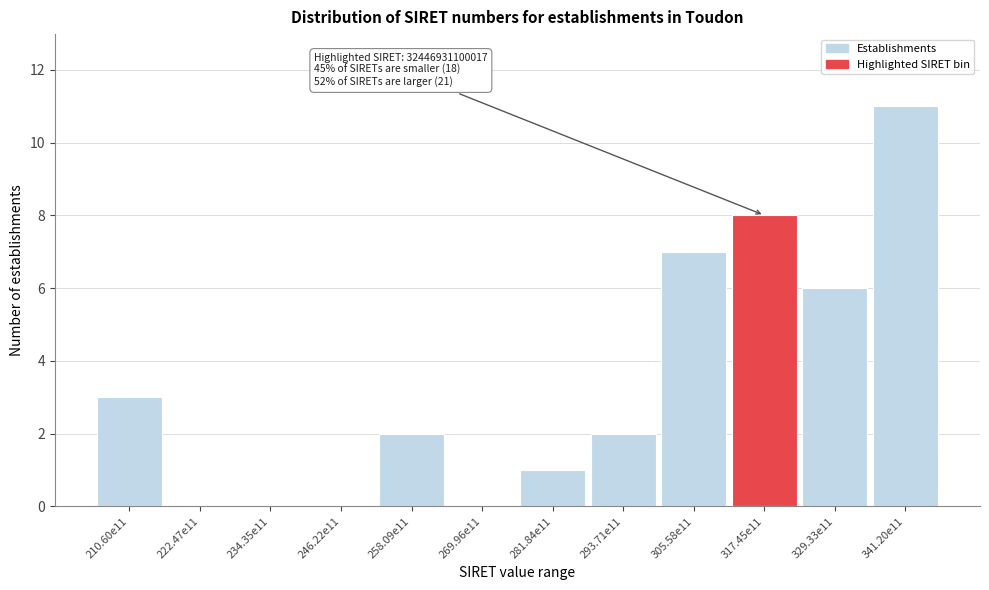

Reading left to right, list all the values displayed in this chart.

210.60e11=3	222.47e11=0	234.35e11=0	246.22e11=0	258.09e11=2	269.96e11=0	281.84e11=1	293.71e11=2	305.58e11=7	317.45e11=8	329.33e11=6	341.20e11=11